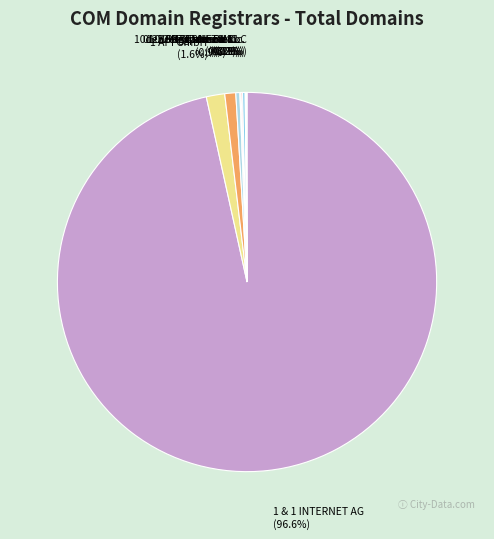

How much of the chart is everything except 1 & 1 INTERNET AG?

3.4%